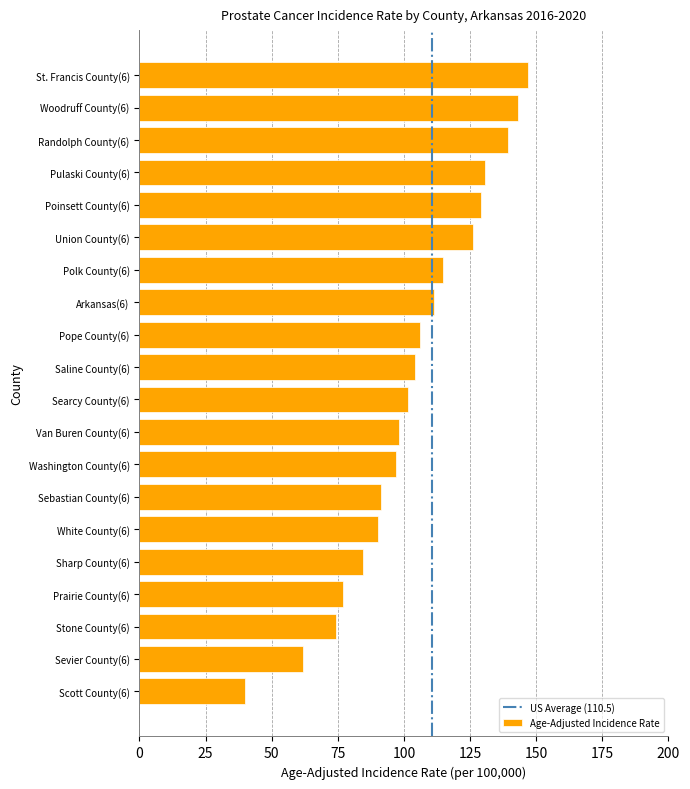

What is the maximum value shown in the chart?

146.8